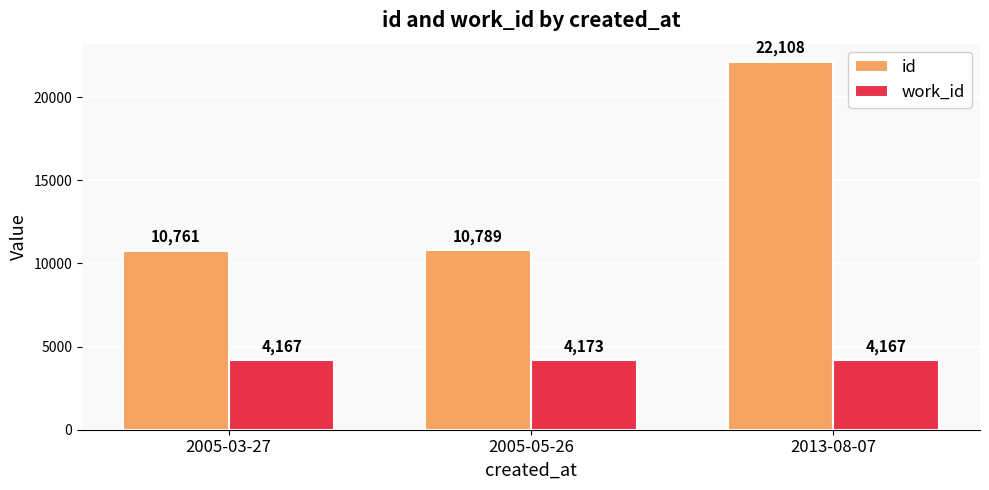

What are all the series names shown in the legend?

id, work_id